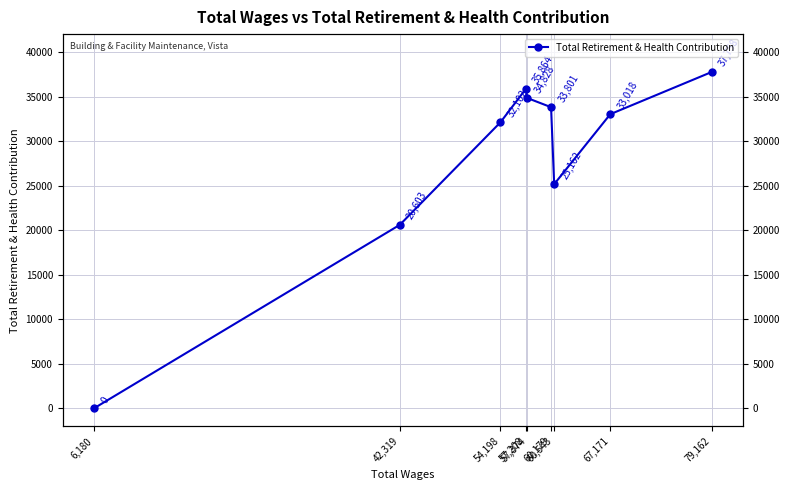

What is the label of the 8th point from the right?

67,171